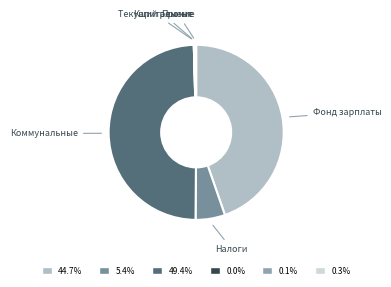

What is the largest slice in the pie chart?

Коммунальные